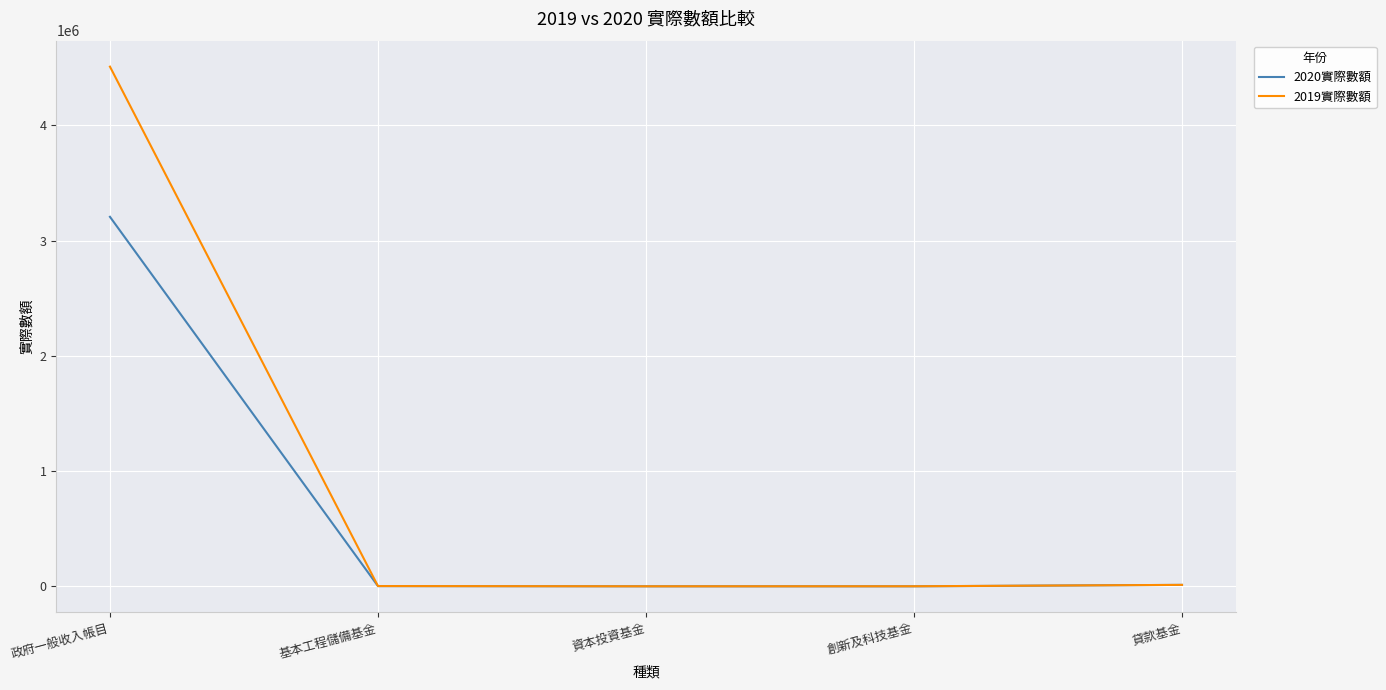

Rank the series by their maximum value, from lowest to highest.

2020實際數額, 2019實際數額